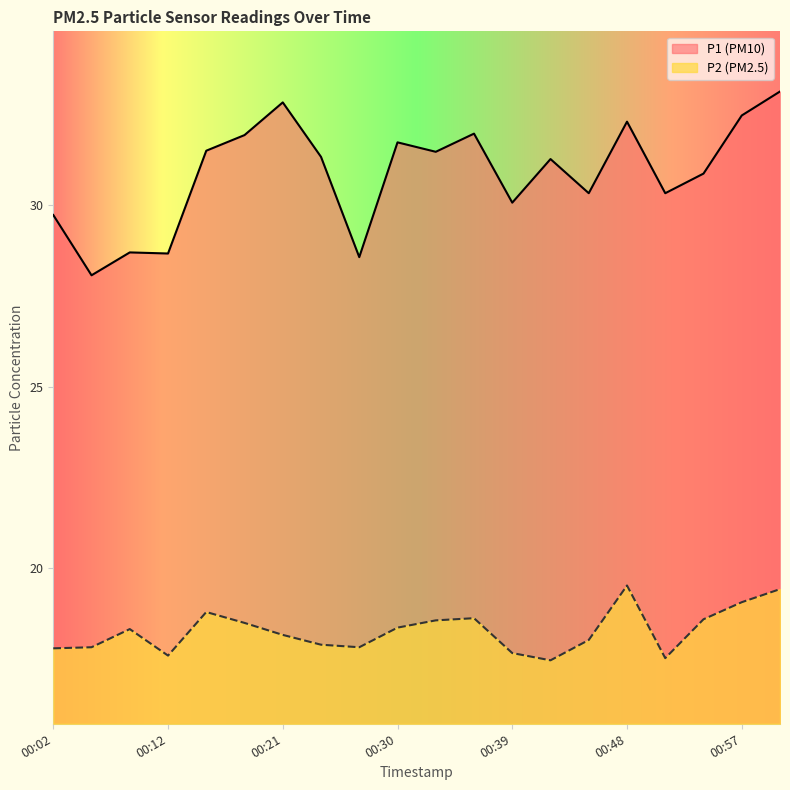

What value does the P1 series have at 00:27?

28.6